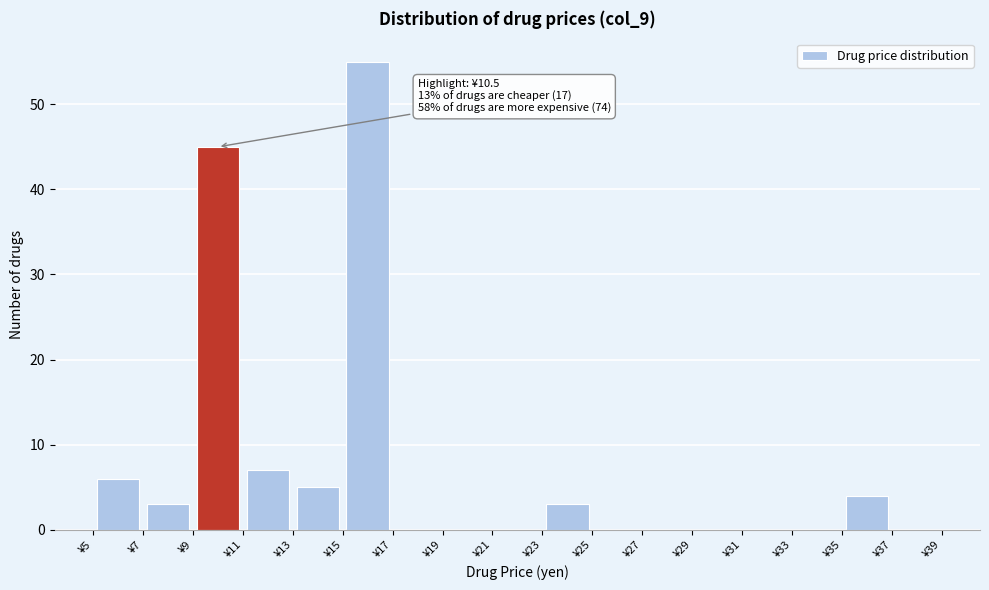

Which range on the x-axis has the tallest bar?

15 to 17